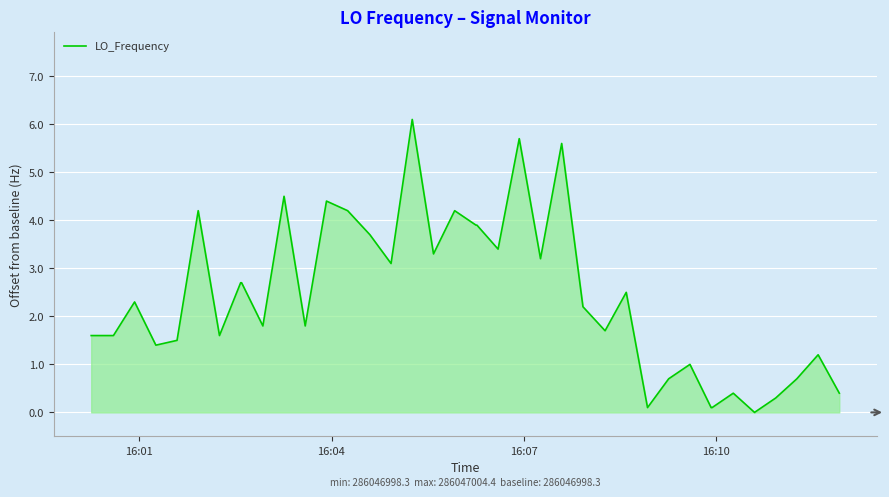

What is the maximum value shown in the chart?

6.1